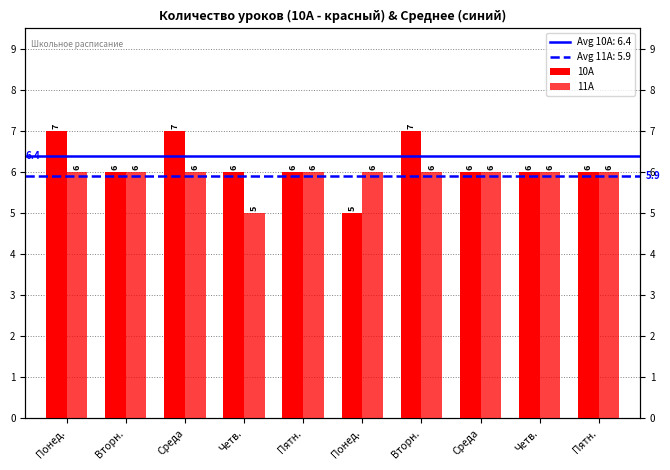

Which series changed the most between Среда and Четв.?

10А